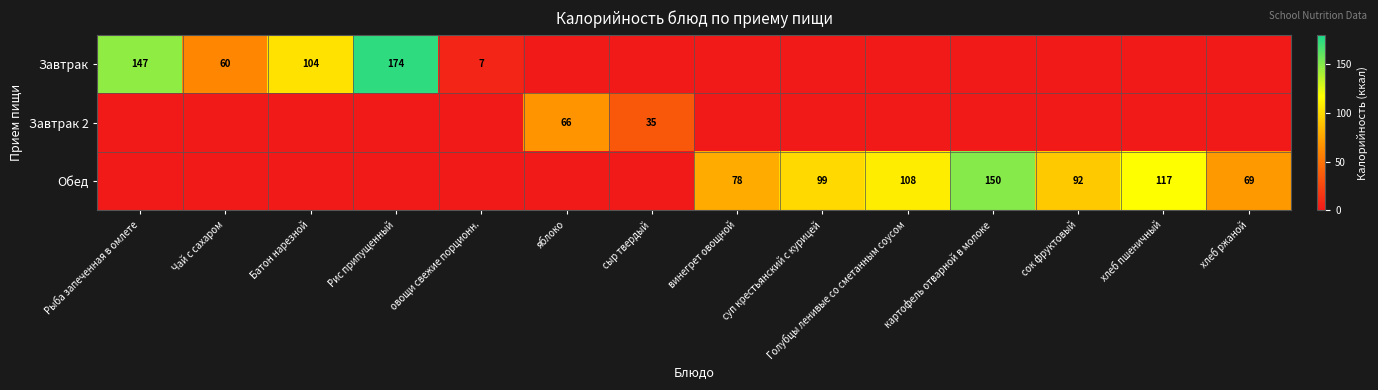

The Обед series shows 78 at хлеб пшеничный. True or false?

False